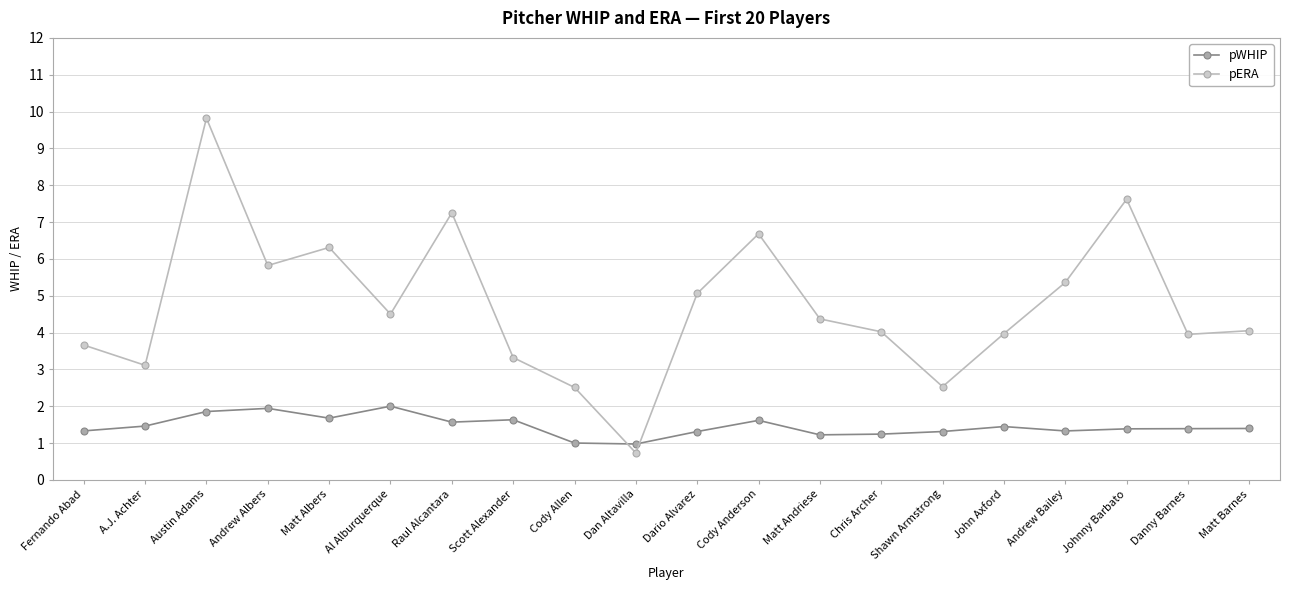

At which label does pERA first exceed 4?

Austin Adams